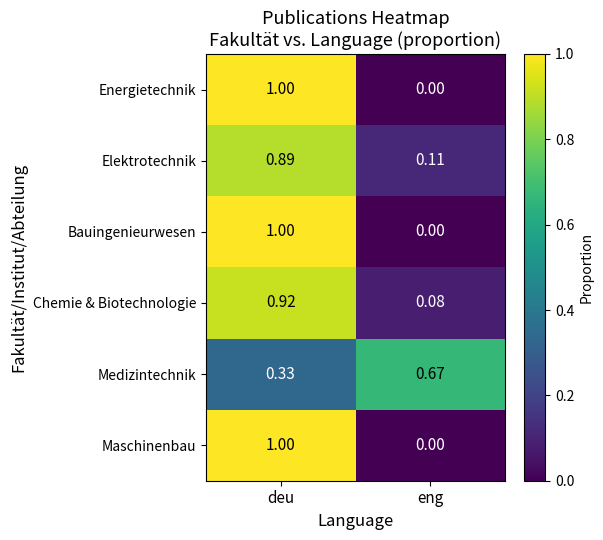

Where is Medizintechnik nearest to the value 0?

deu